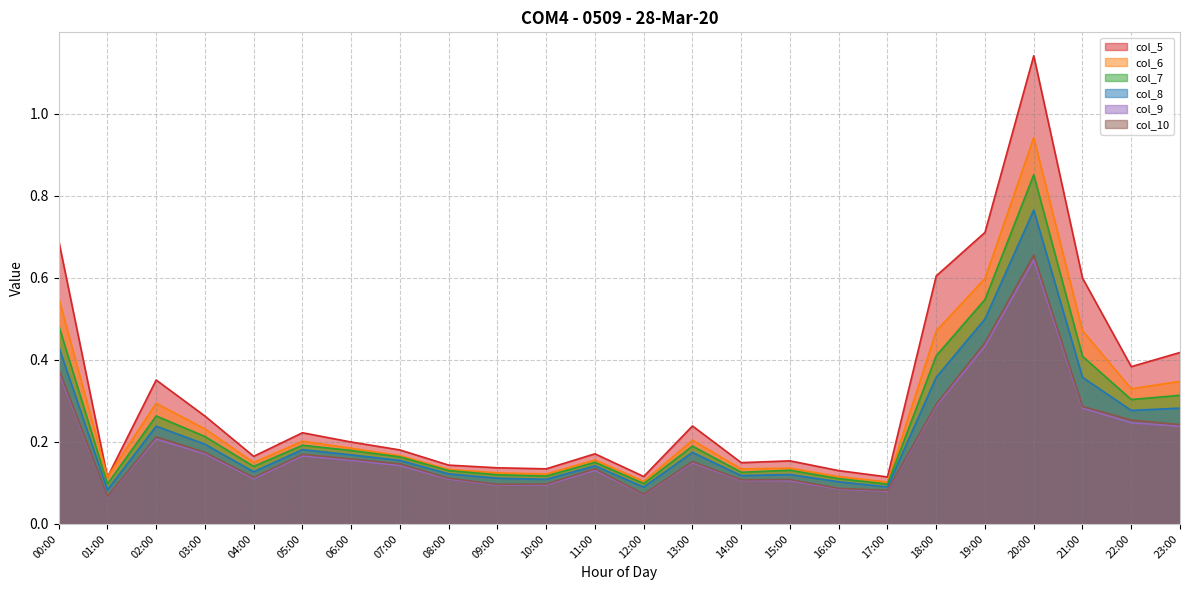

What is the average value of the col_9 series?

0.2